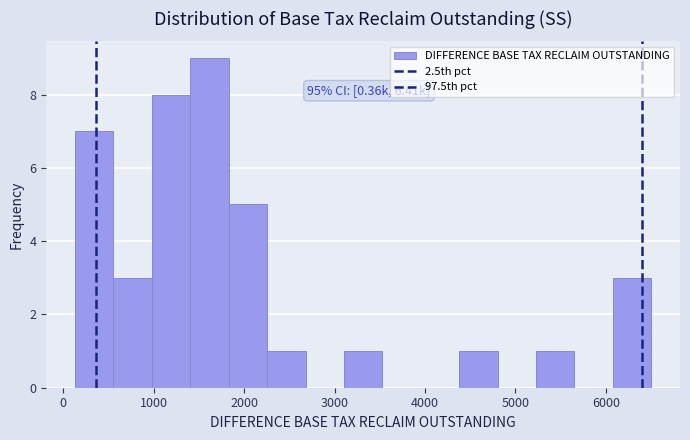

Which range on the x-axis has the tallest bar?

1400 to 1800